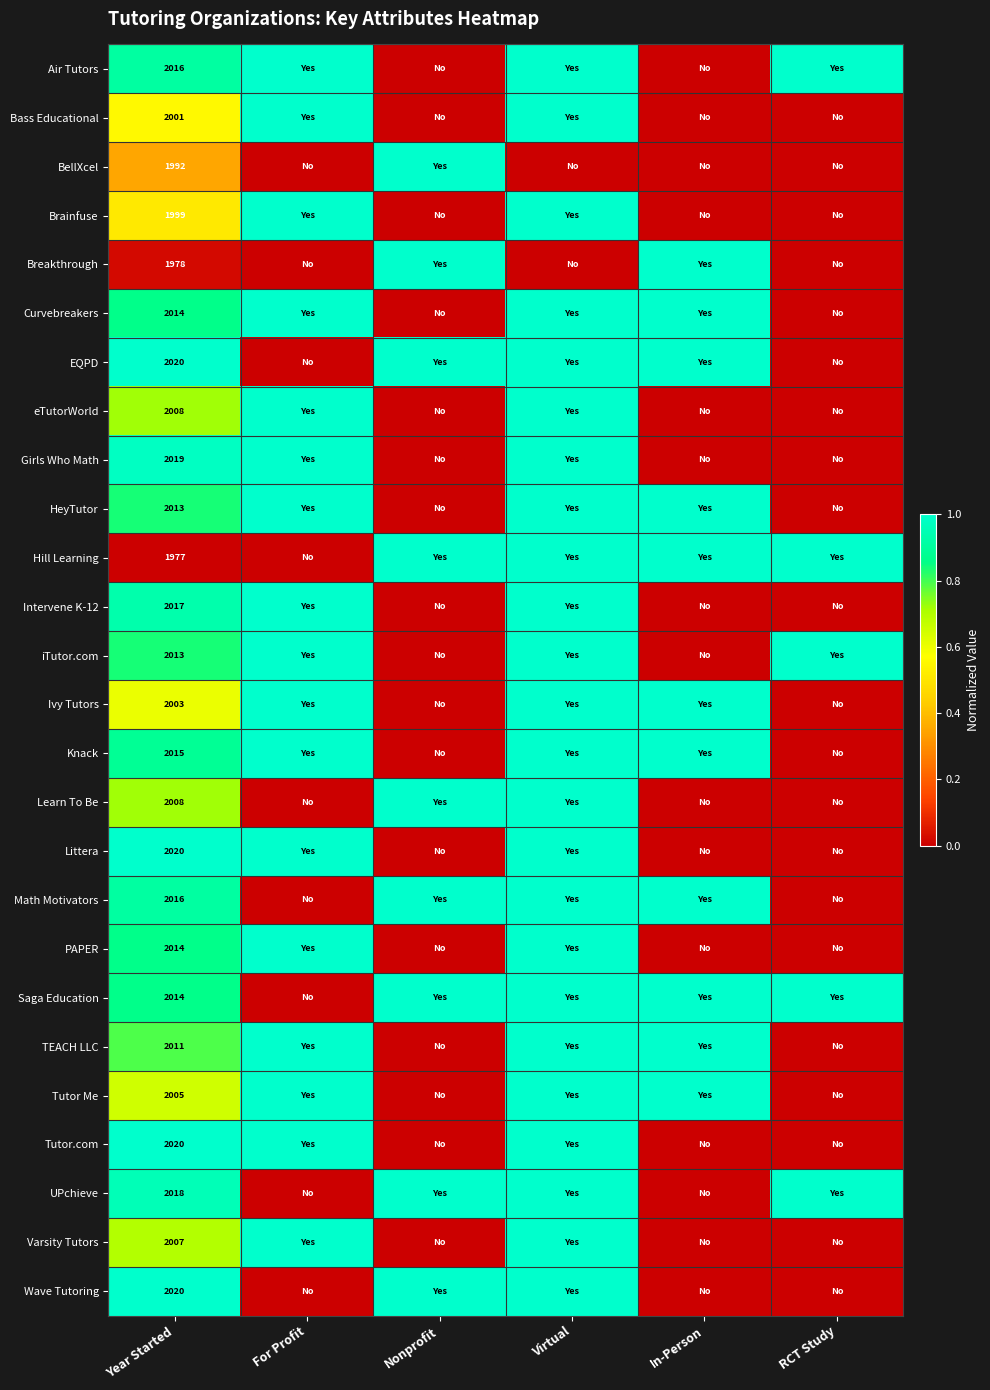

The value of eTutorWorld at Year Started is 2008. True or false?

True